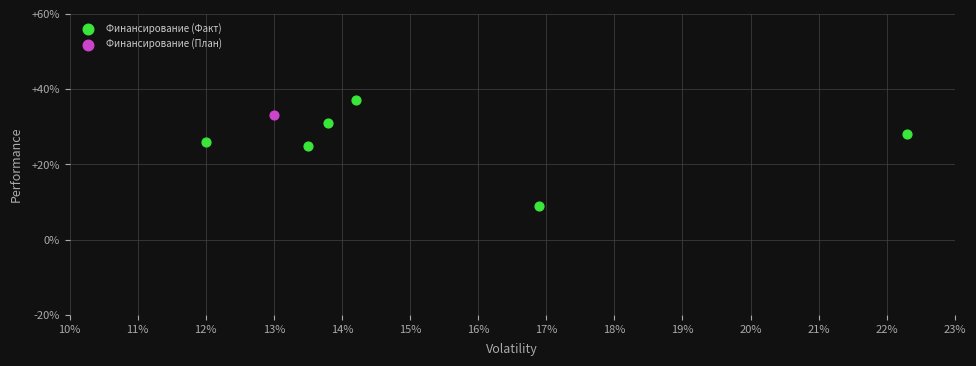

What are all the series names shown in the legend?

Финансирование (Факт), Финансирование (План)